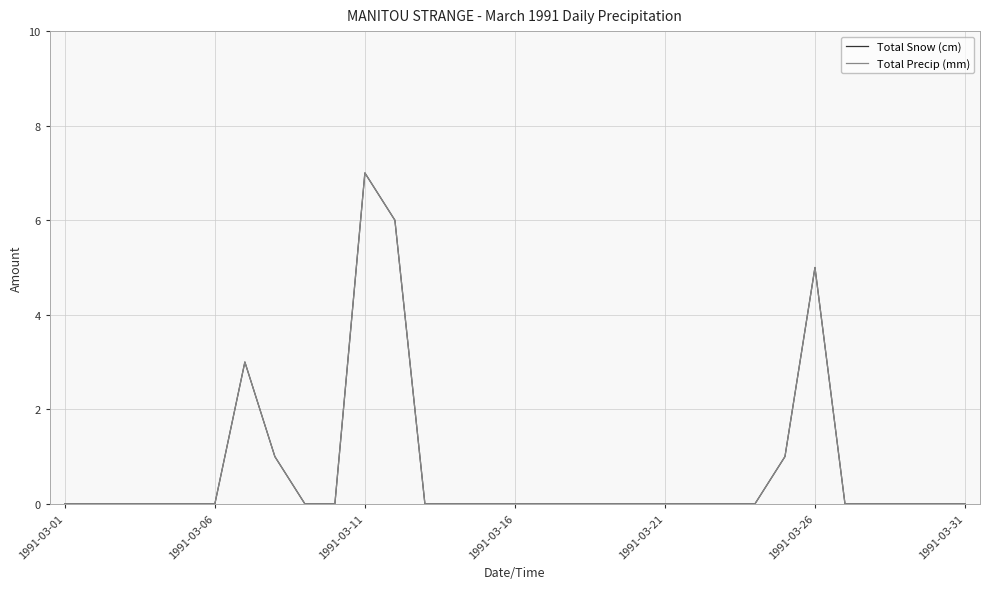

True or false: Total Snow (cm) has more than 1 interior local peaks.

True